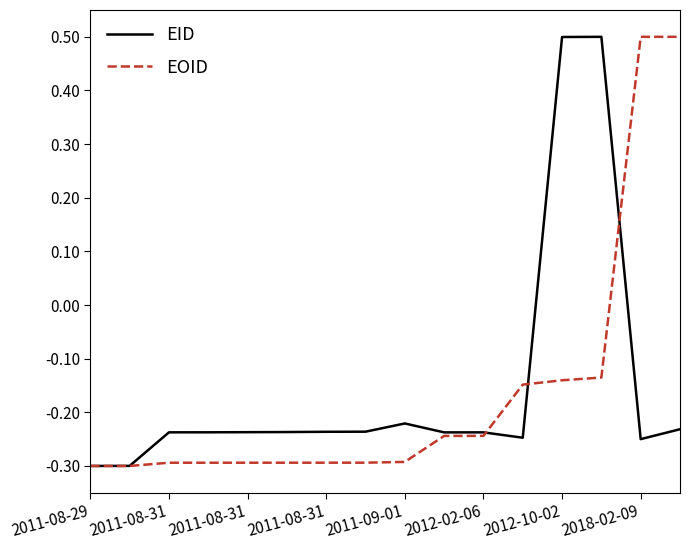

What is the maximum value for EOID?

0.5